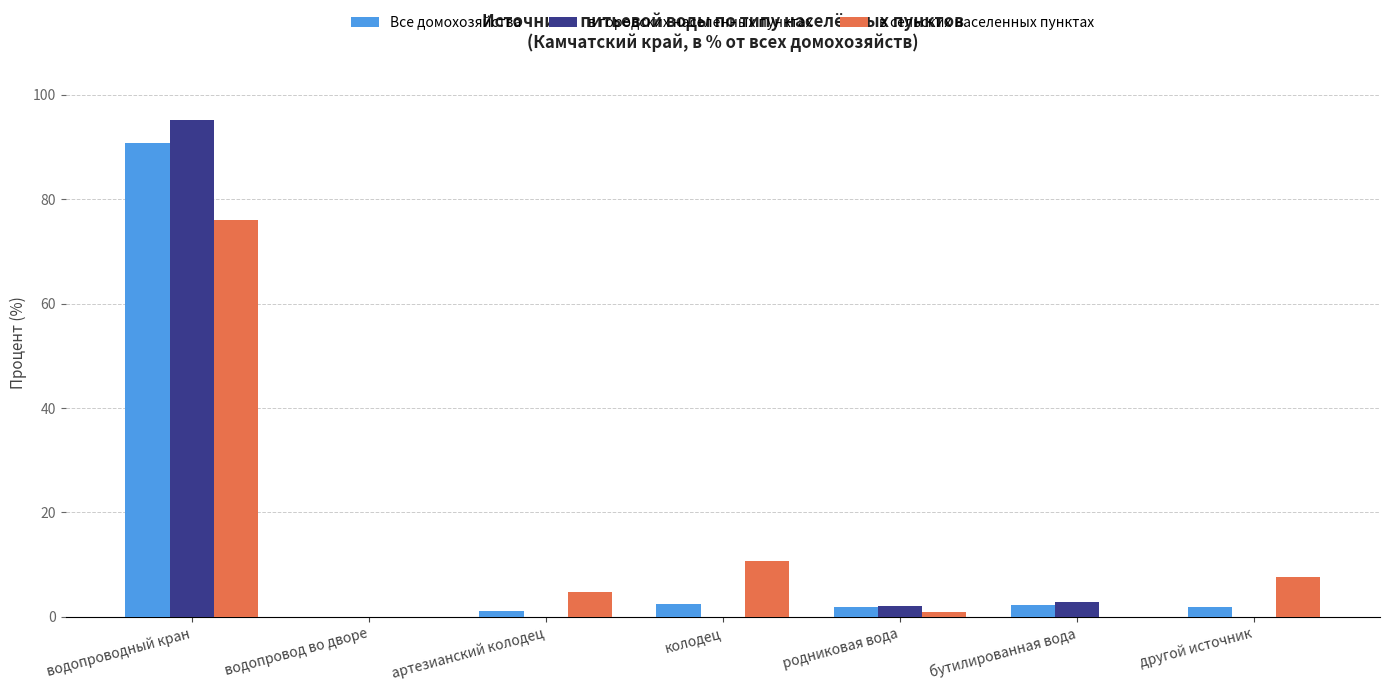

Which series has the widest spread of values?

в городских населенных пунктах